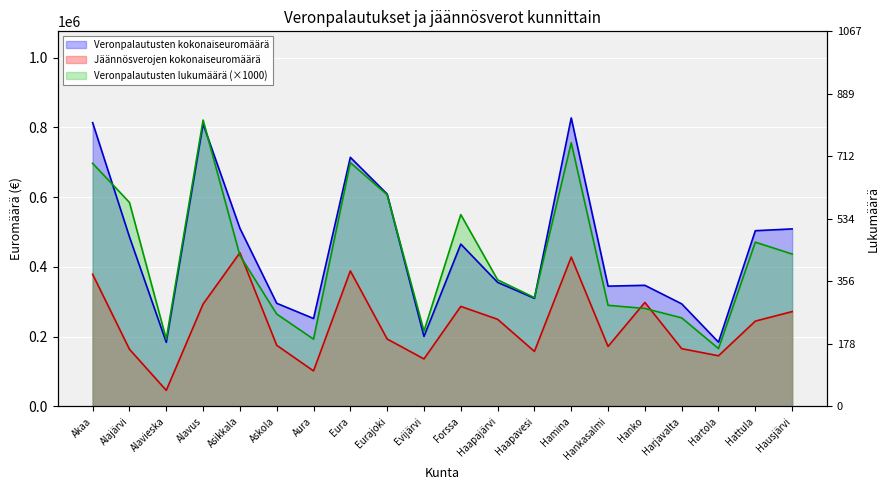

What value does the Jäännösverojen kokonaiseuromäärä series have at Haapavesi?

157854.9